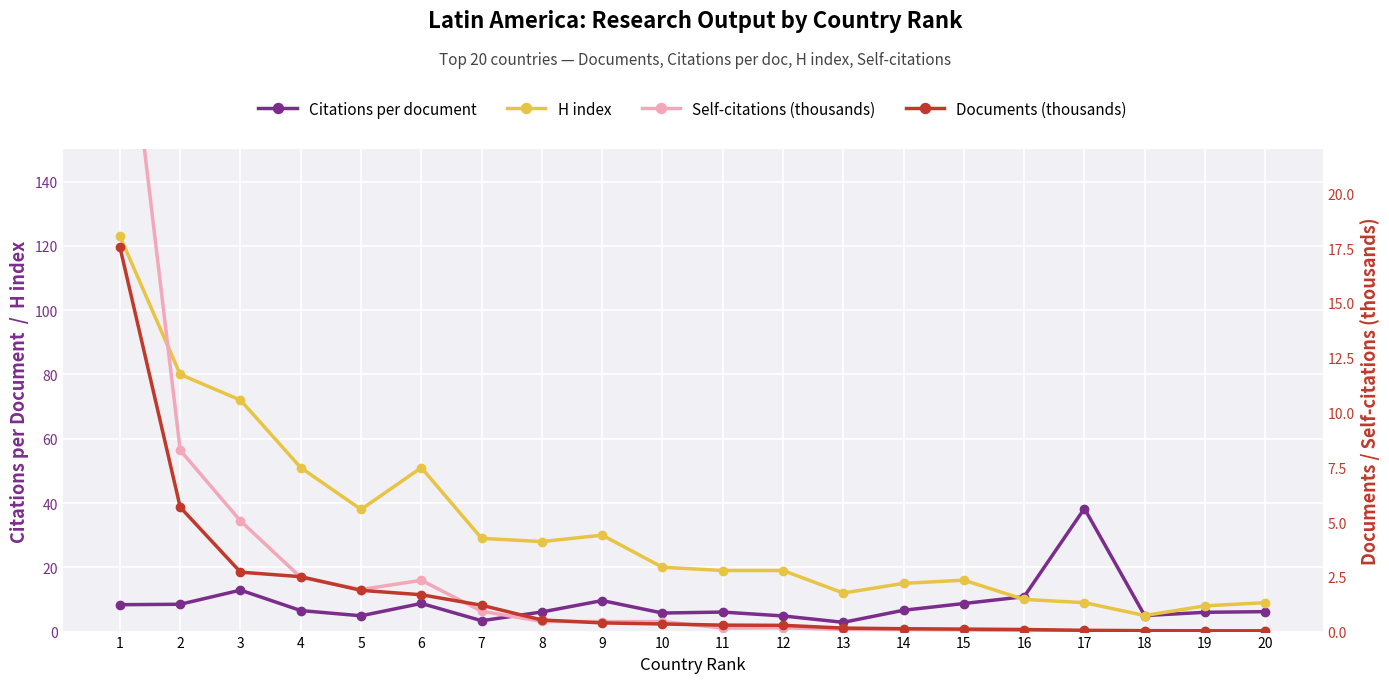

Reading left to right, what are all the values shown in this chart?

Citations per document: 8.4	8.5	12.9	6.5	4.9	8.8	3.4	6.1	9.7	5.8	6.1	4.9	2.9	6.6	8.7	10.9	38.3	5.0	6.0	6.2
H index: 123.0	80.0	72.0	51.0	38.0	51.0	29.0	28.0	30.0	20.0	19.0	19.0	12.0	15.0	16.0	10.0	9.0	5.0	8.0	9.0
Self-citations (thousands): 31.4	8.3	5.0	2.5	1.9	2.3	0.9	0.5	0.5	0.5	0.2	0.2	0.1	0.1	0.1	0.0	0.0	0.0	0.0	0.0
Documents (thousands): 17.5	5.7	2.7	2.5	1.9	1.7	1.2	0.5	0.4	0.3	0.3	0.3	0.2	0.1	0.1	0.1	0.1	0.0	0.0	0.0